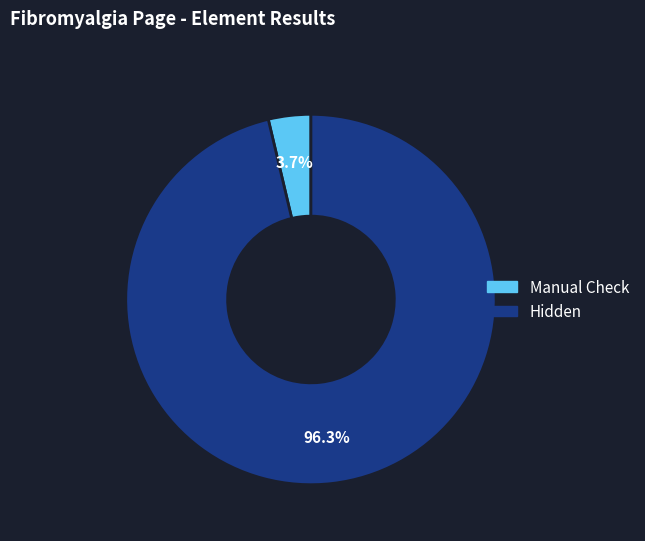

Does any single category account for the majority?

Yes